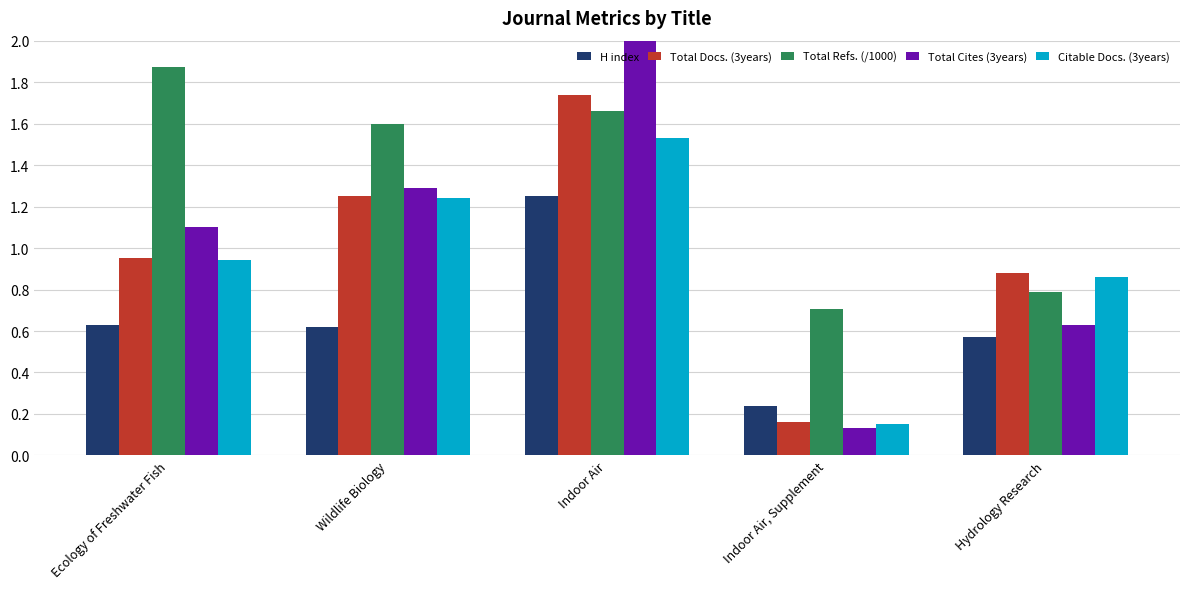

What is the greatest value displayed?

3.2